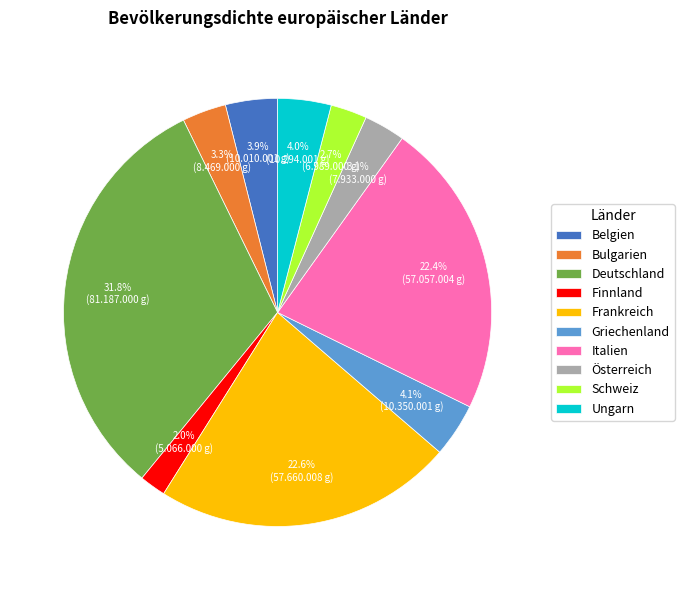

What is the smallest slice in the pie chart?

Finnland